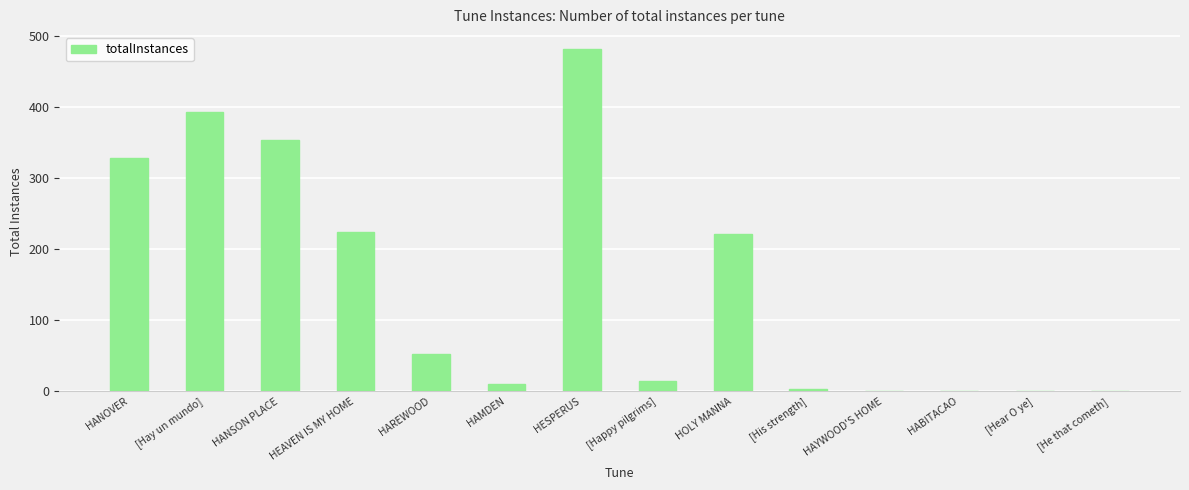

How many data points does each series have?

14